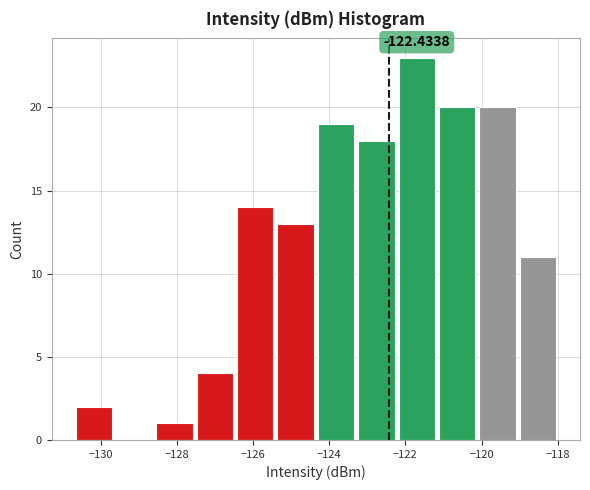

Over which range of the x-axis is the bar tallest?

-122.2 to -121.2